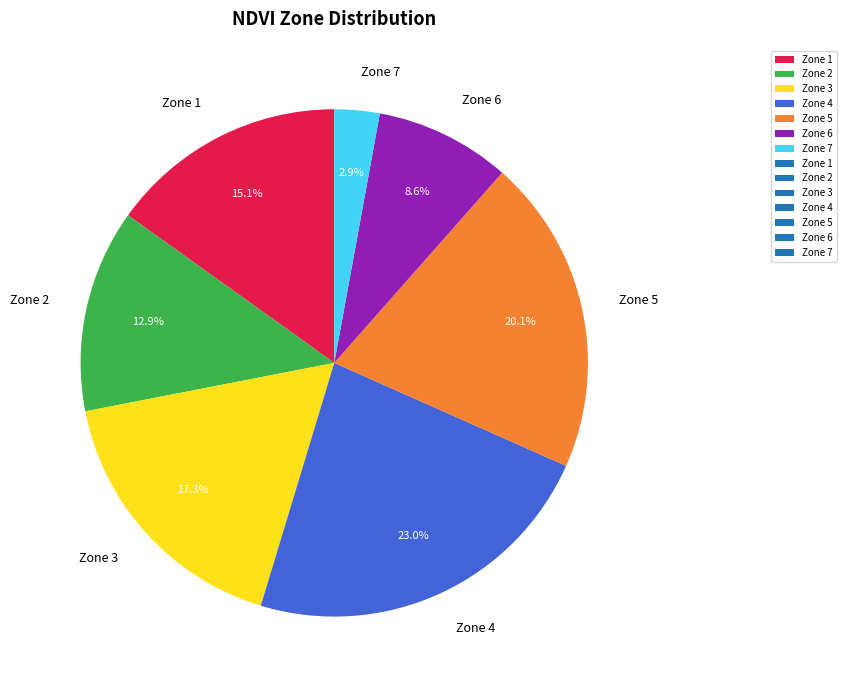

Is it true that Zone 6 is 9% of the pie?

True